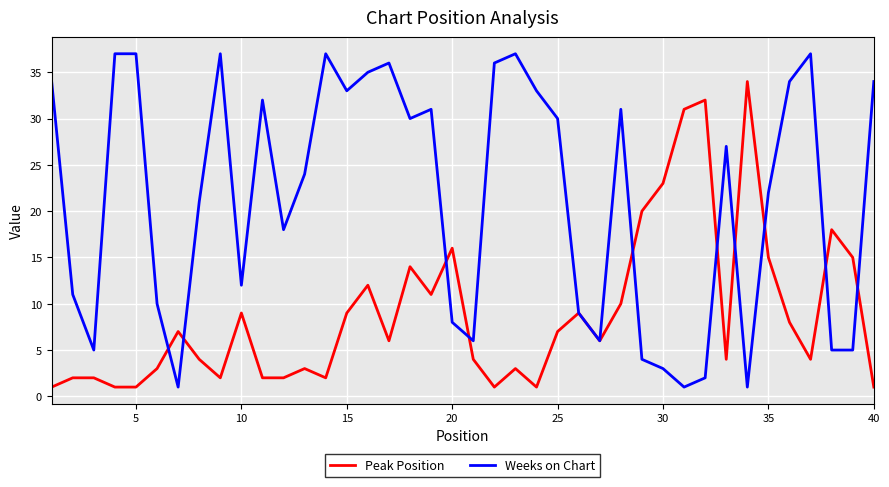

Which series has the largest total across all categories?

Weeks on Chart